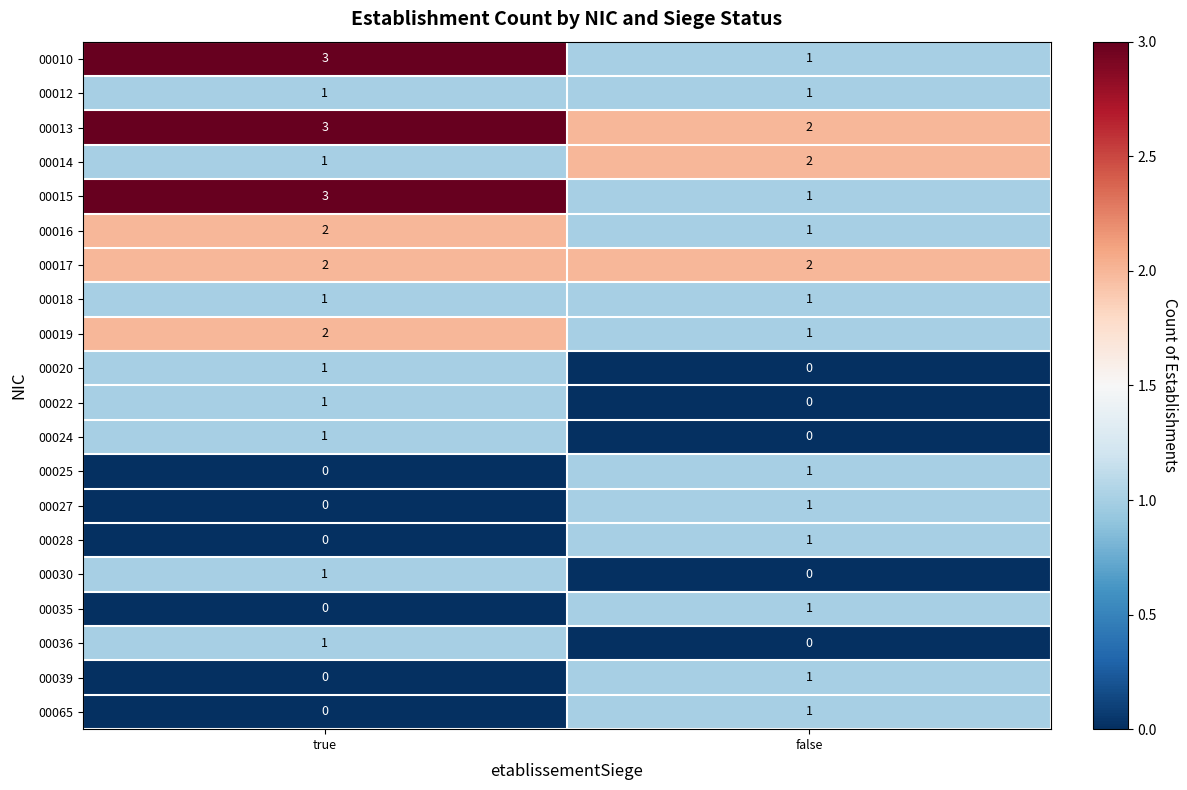

How many series are shown in this chart?

20